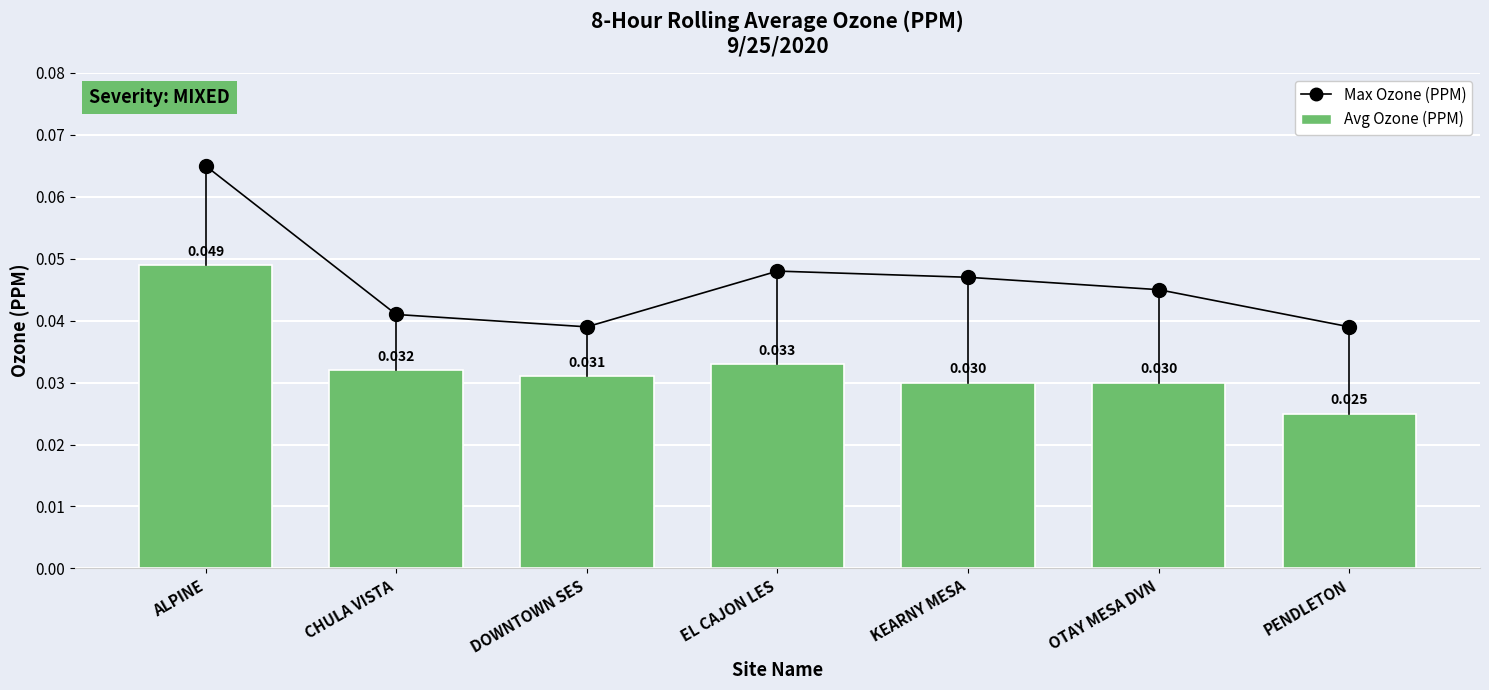

Which series has the widest spread of values?

Max Ozone (PPM)